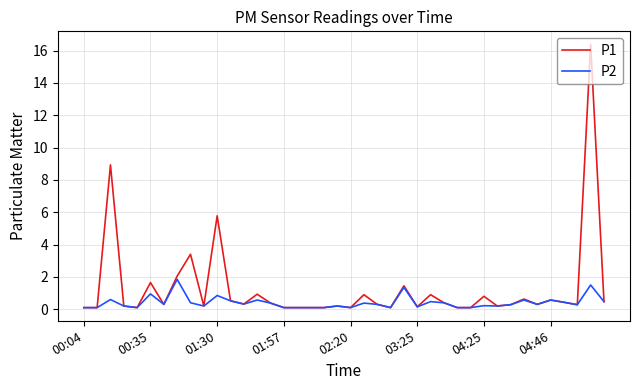

What is the maximum value for P2?

1.9